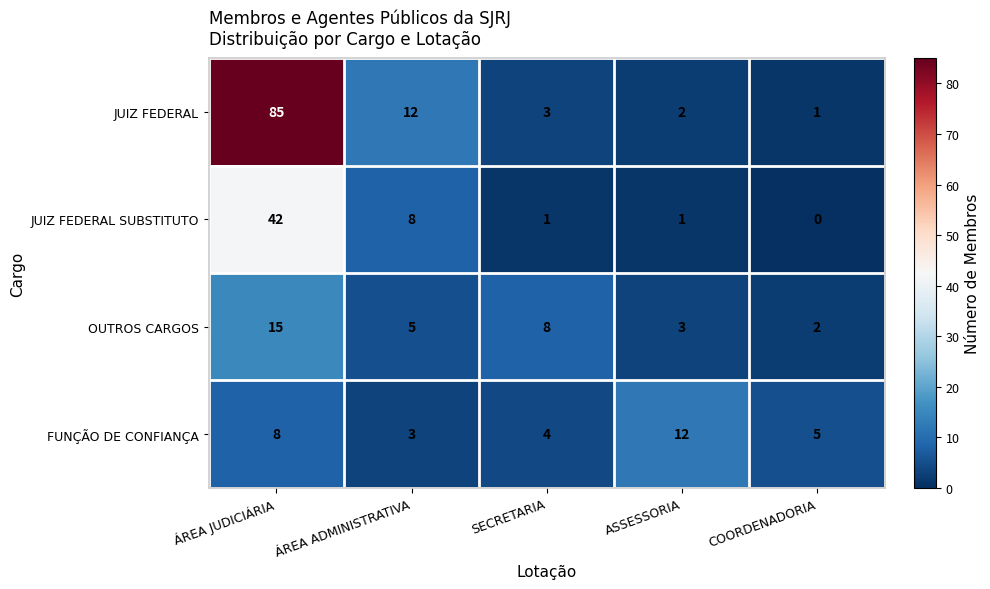

What is the sum of the JUIZ FEDERAL values at ÁREA JUDICIÁRIA and SECRETARIA?

88